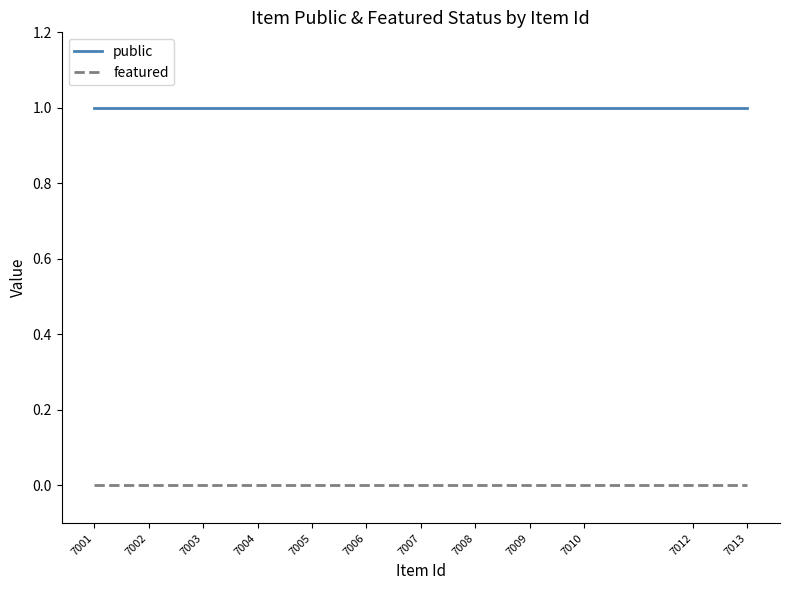

Does the chart display data point markers on the line(s)?

No